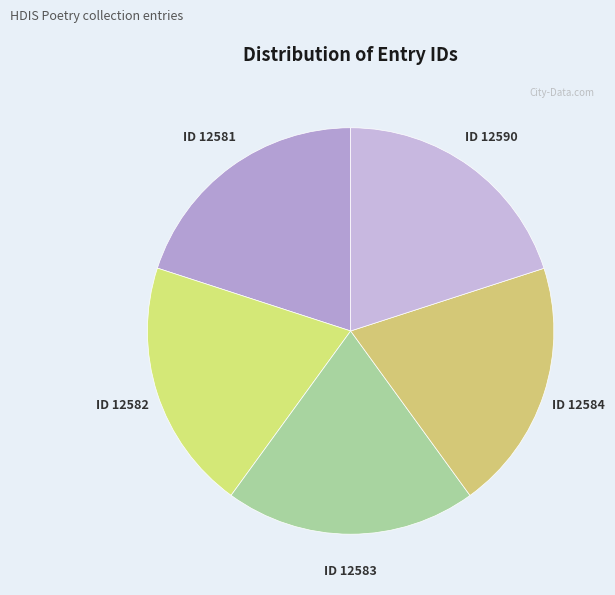

How many slices are in this pie chart?

5